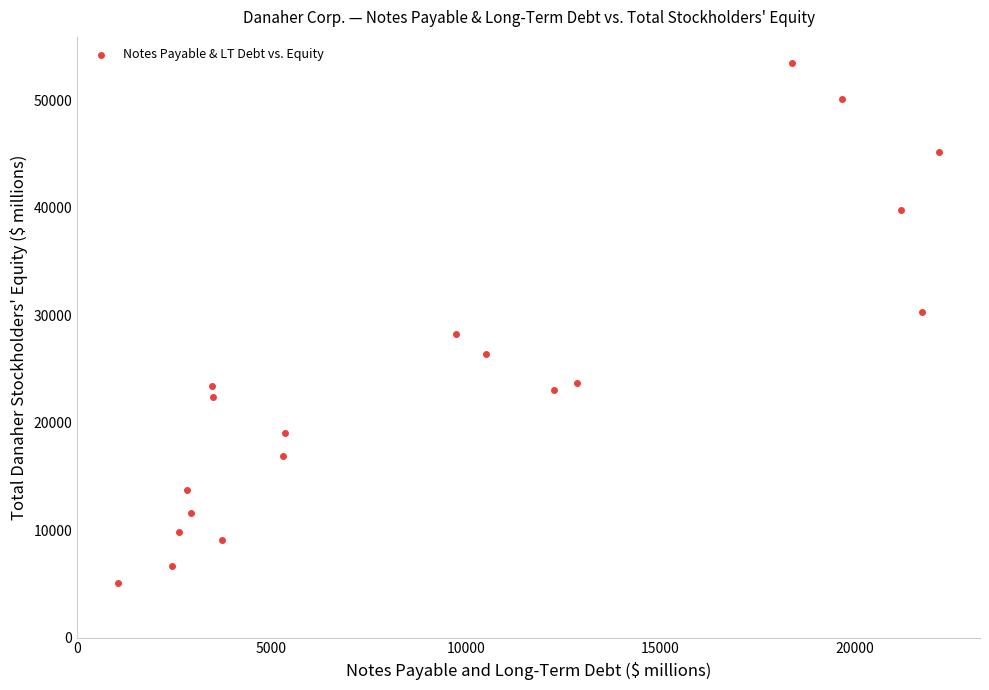

What is the range of Y values (max minus min)?

48406